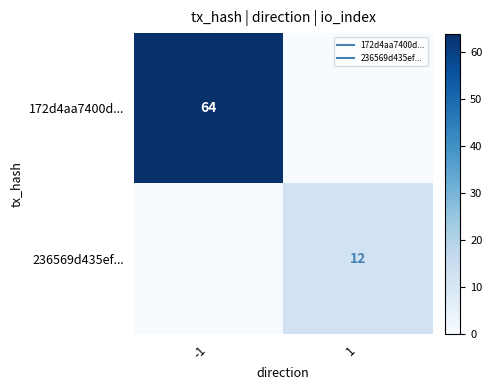

How many values in the 236569d435ef... series are below 12?

1